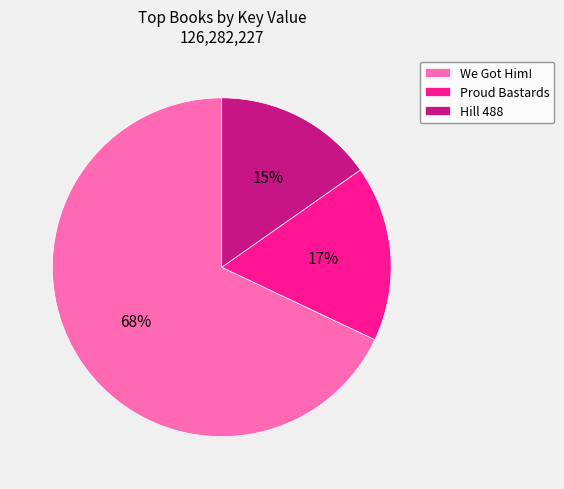

Is it true that We Got Him! is 56% of the pie?

False